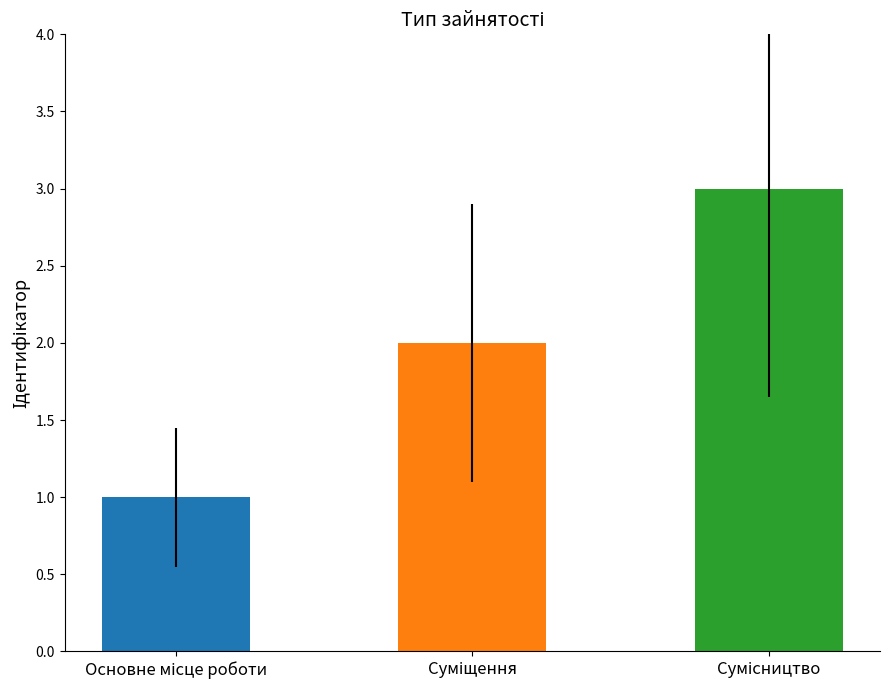

What is the maximum value shown in the chart?

3